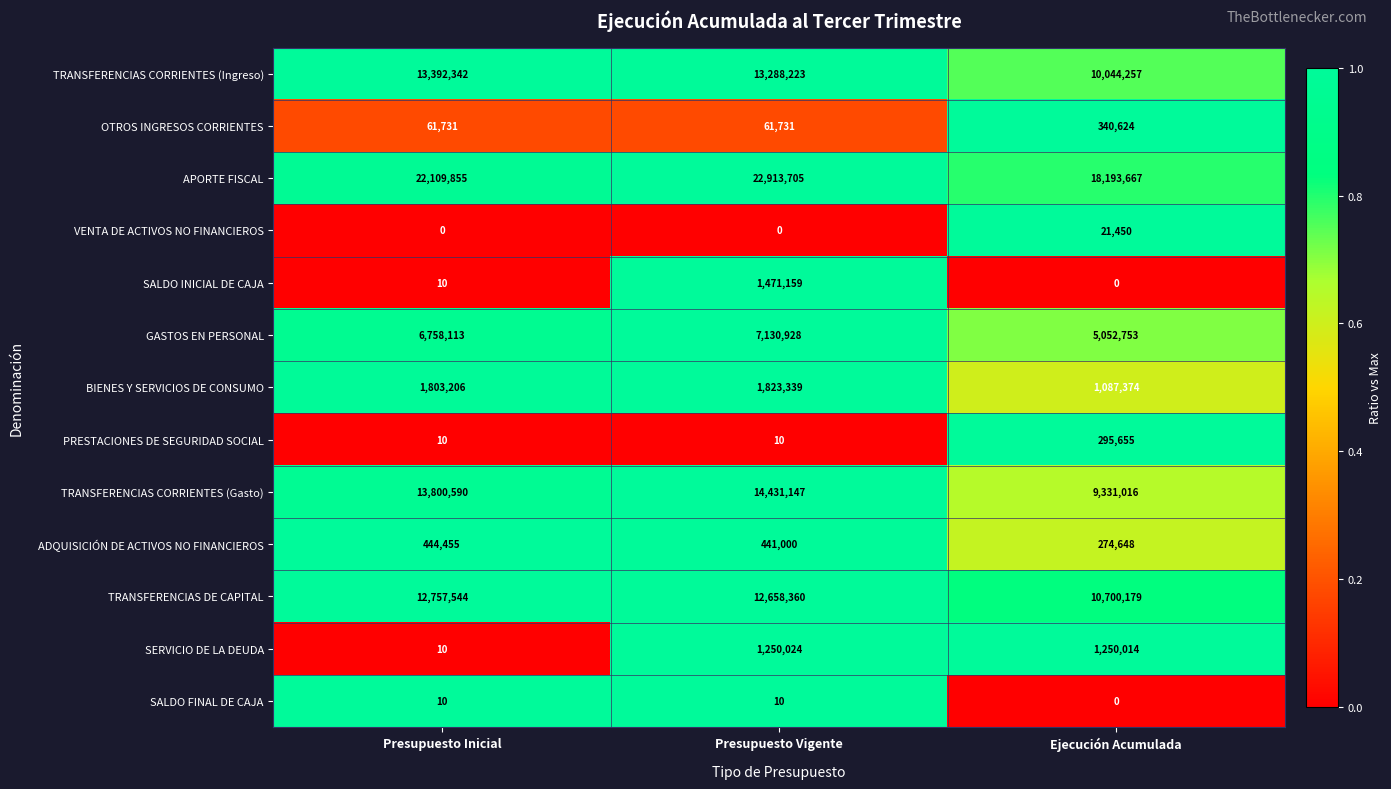

What is the difference between the maximum and minimum values in the TRANSFERENCIAS CORRIENTES (Gasto) series?

5100131